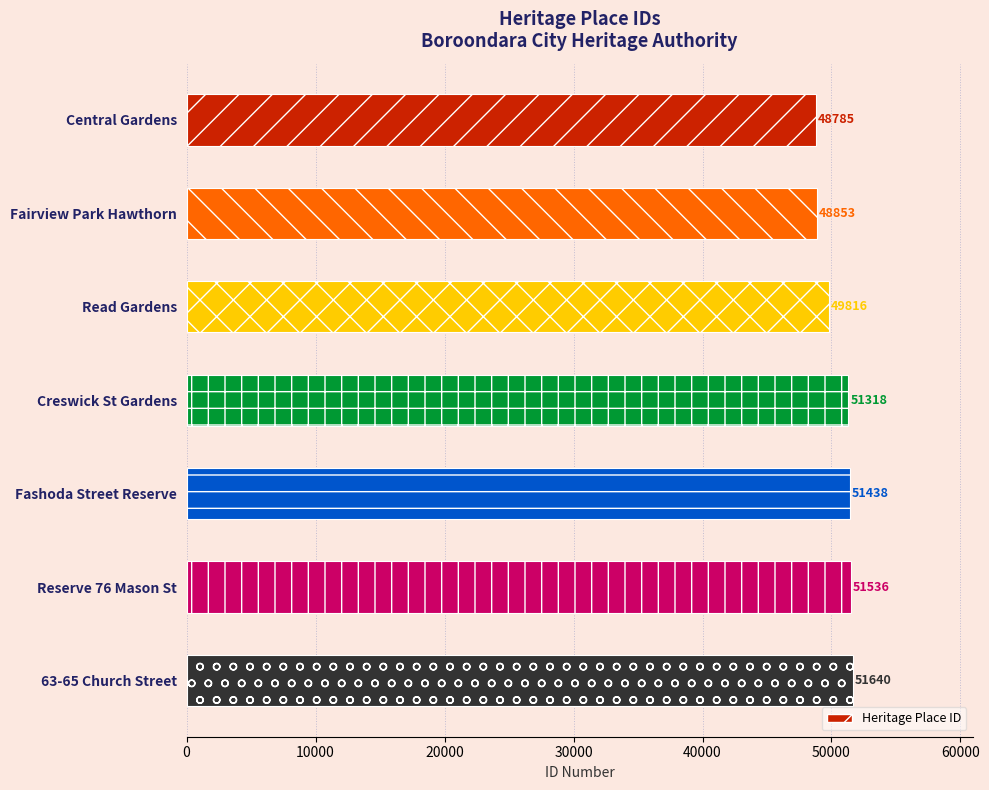

What is the approximate value at Fairview Park Hawthorn, to the nearest 50?

48850